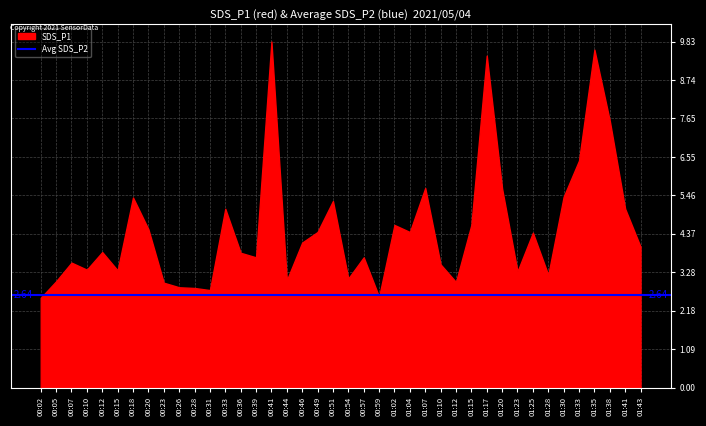

Between 01:04 and 00:02, which is larger?

01:04